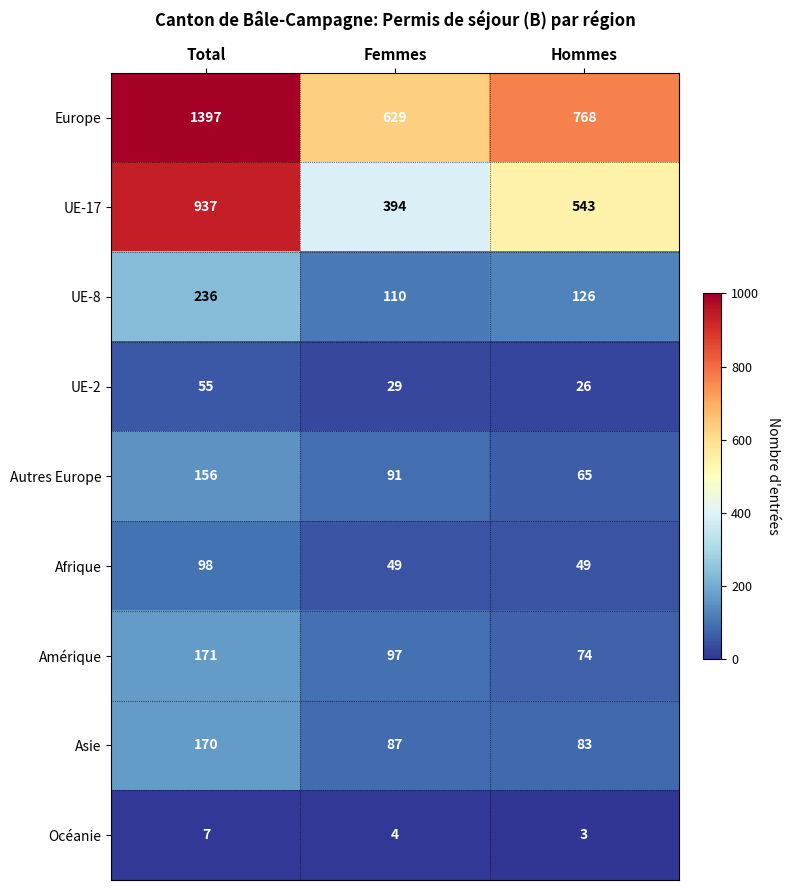

How many data points does each series have?

3